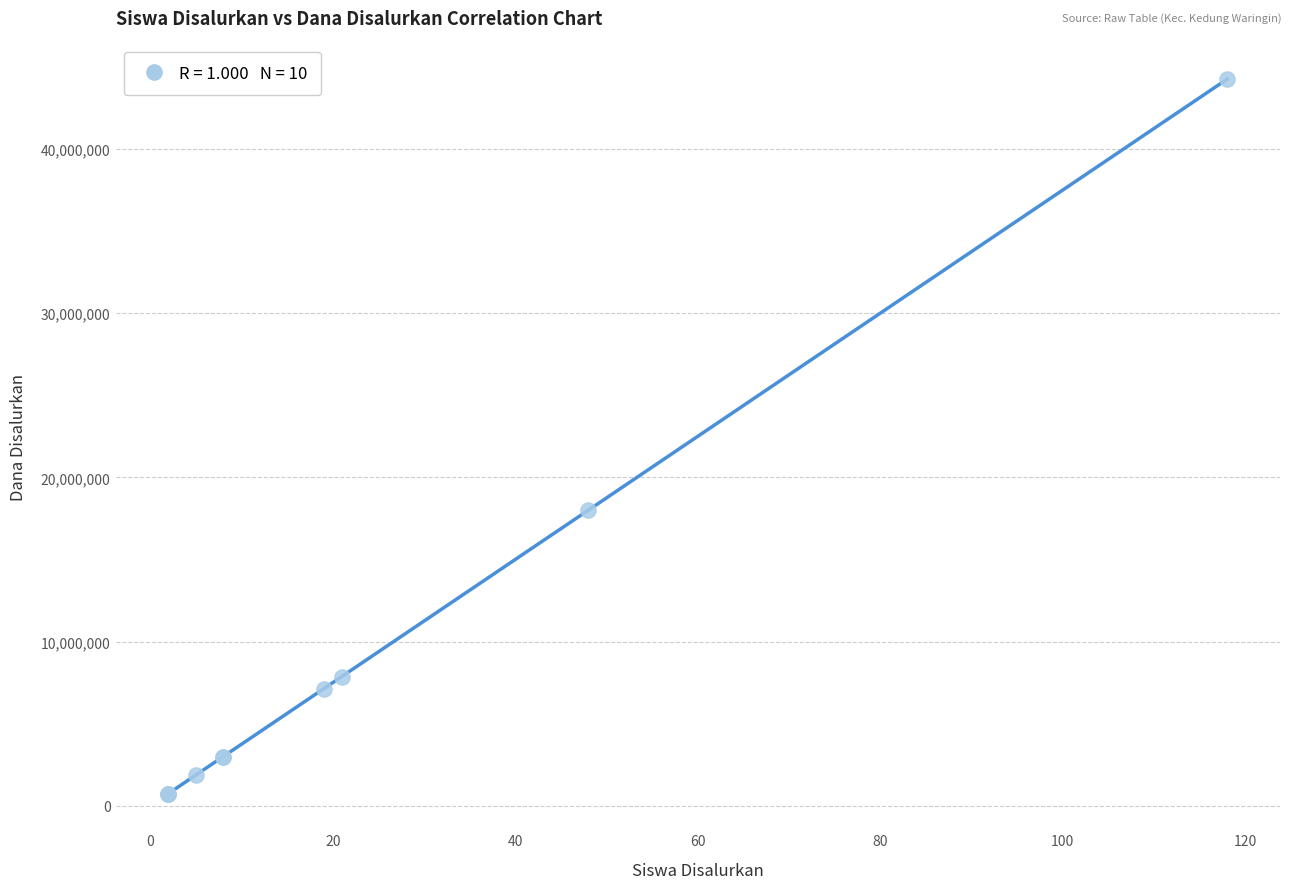

What Y value in the scatter plot is closest to 22500000?

18000000